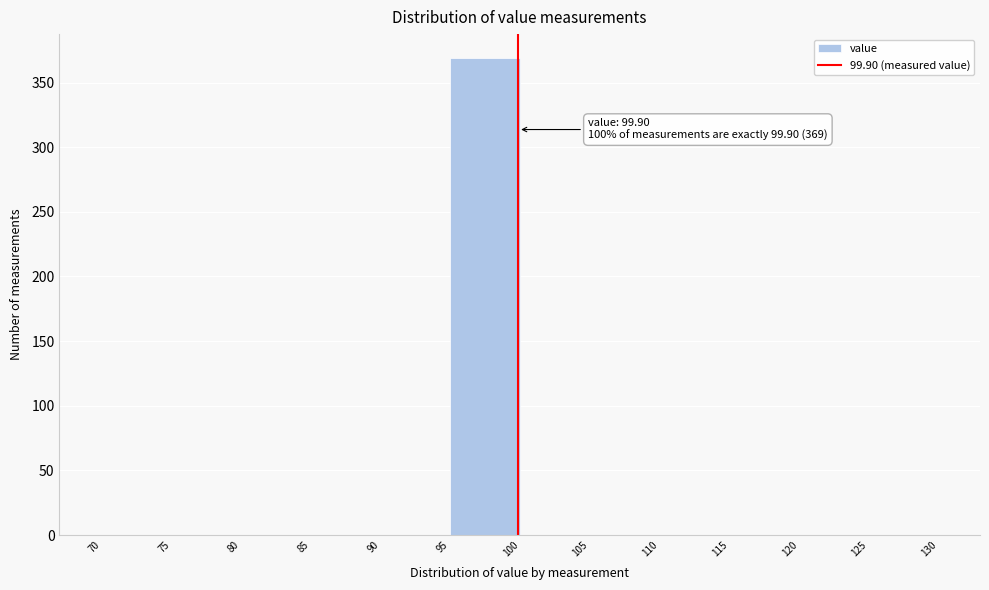

Which range on the x-axis has the tallest bar?

95 to 100